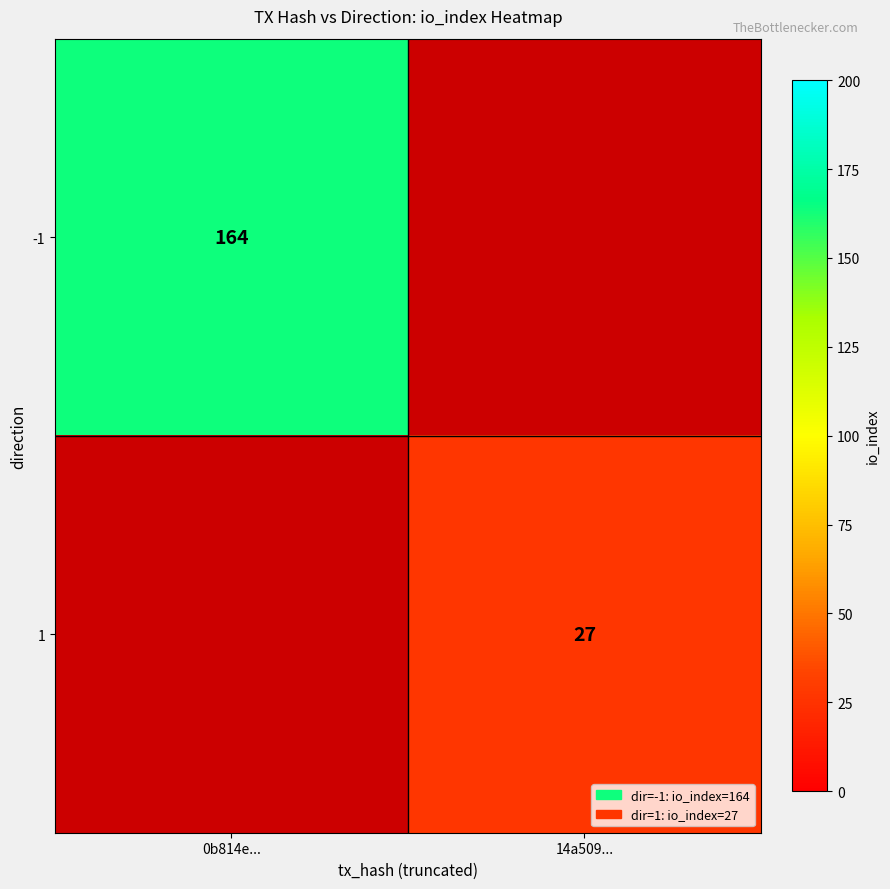

The 1 series shows 42 at 14a509.... True or false?

False